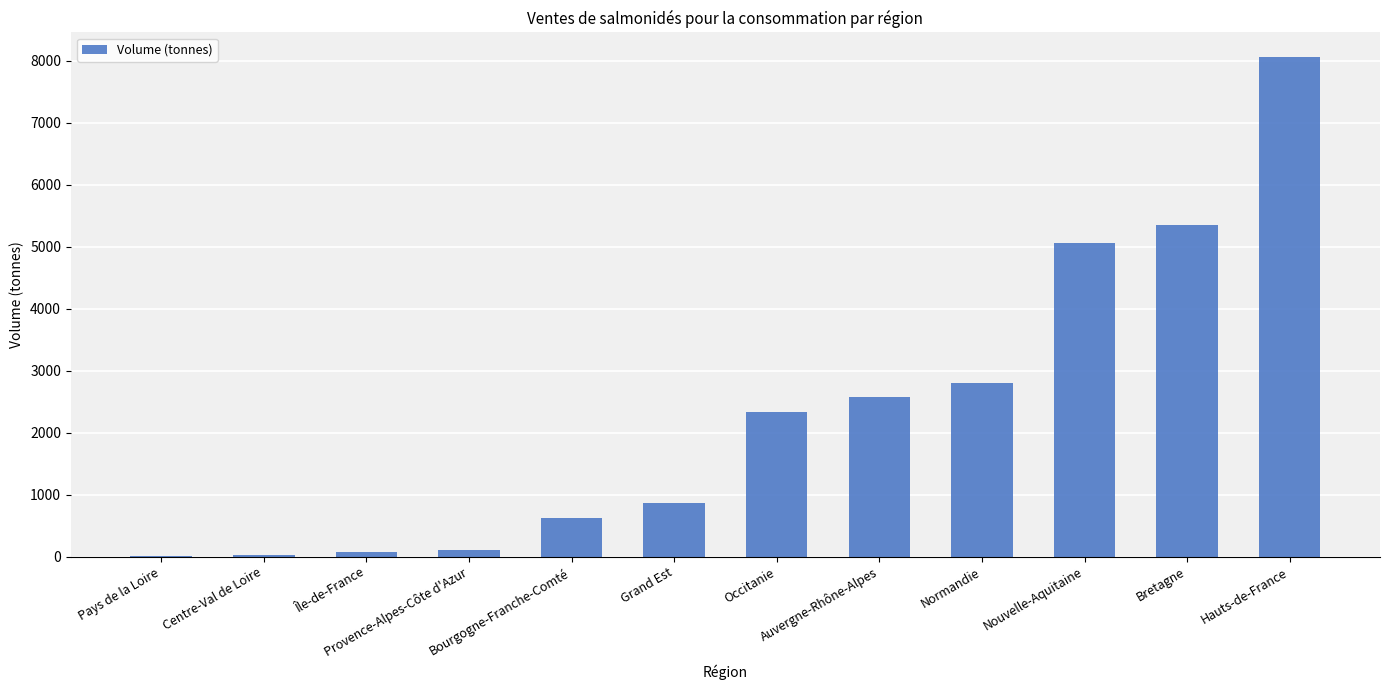

The value at Normandie is 1931.3. True or false?

False